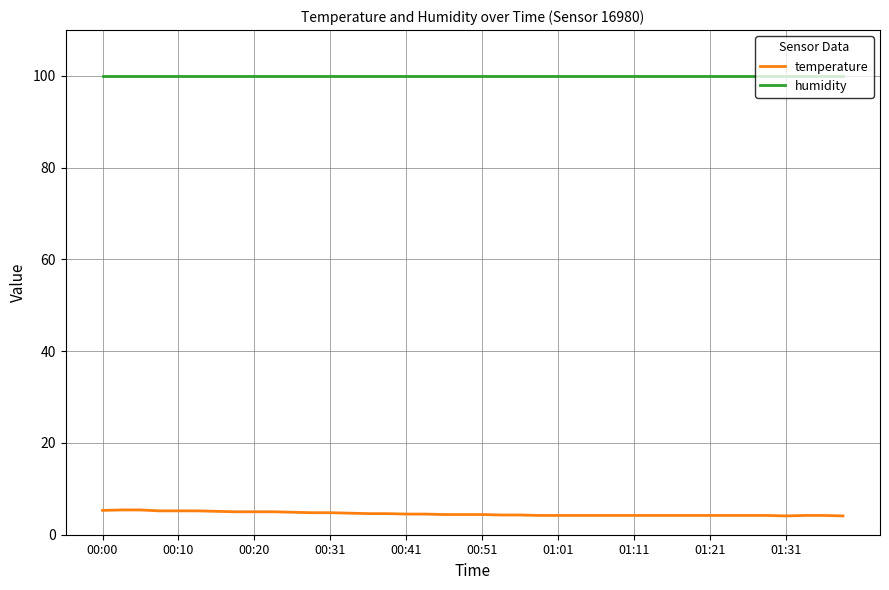

True or false: temperature and humidity cross at least once.

False